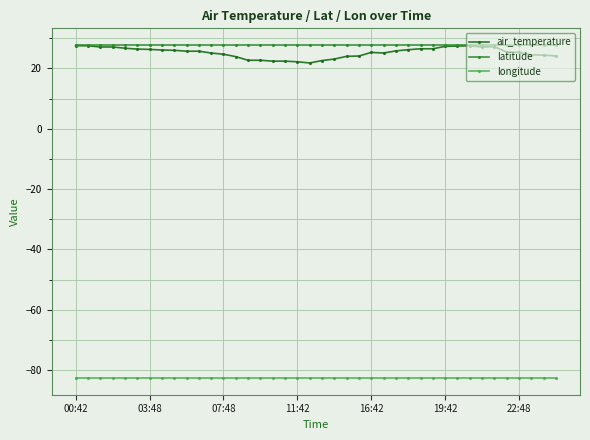

Which series has the widest spread of values?

air_temperature